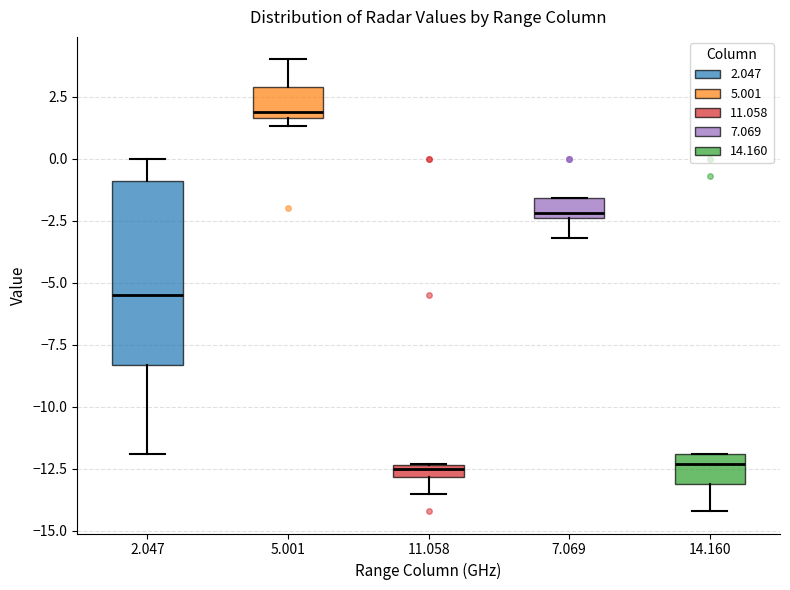

Comparing the boxes themselves (not the whiskers), which one is the tallest?

2.047